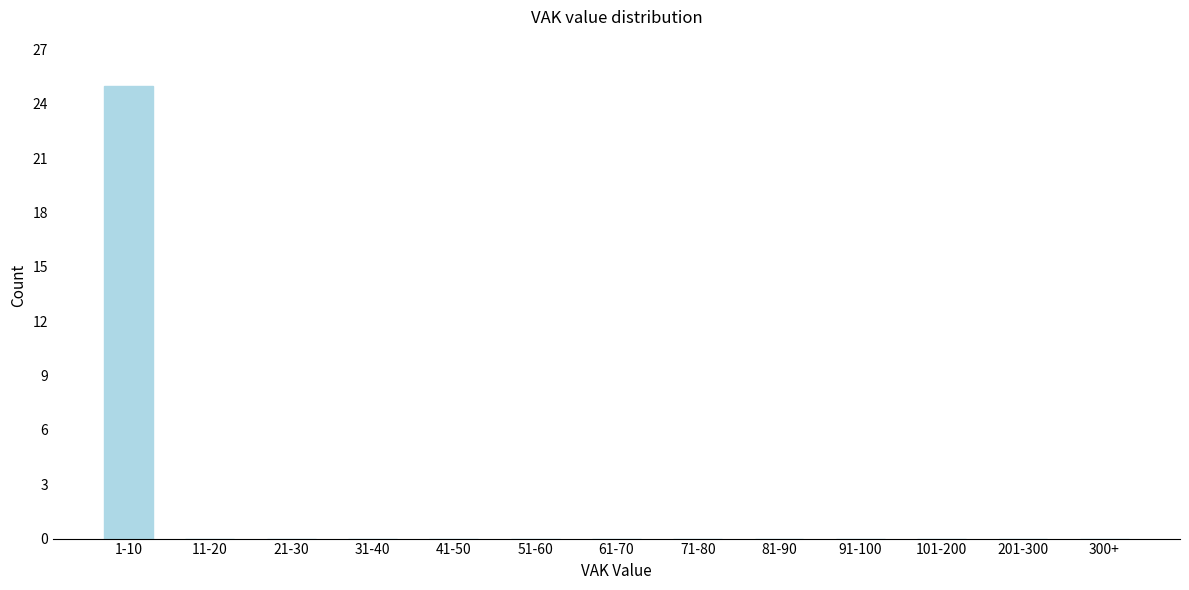

Reading left to right, transcribe all the data shown in this chart.

1-10=25	11-20=0	21-30=0	31-40=0	41-50=0	51-60=0	61-70=0	71-80=0	81-90=0	91-100=0	101-200=0	201-300=0	300+=0